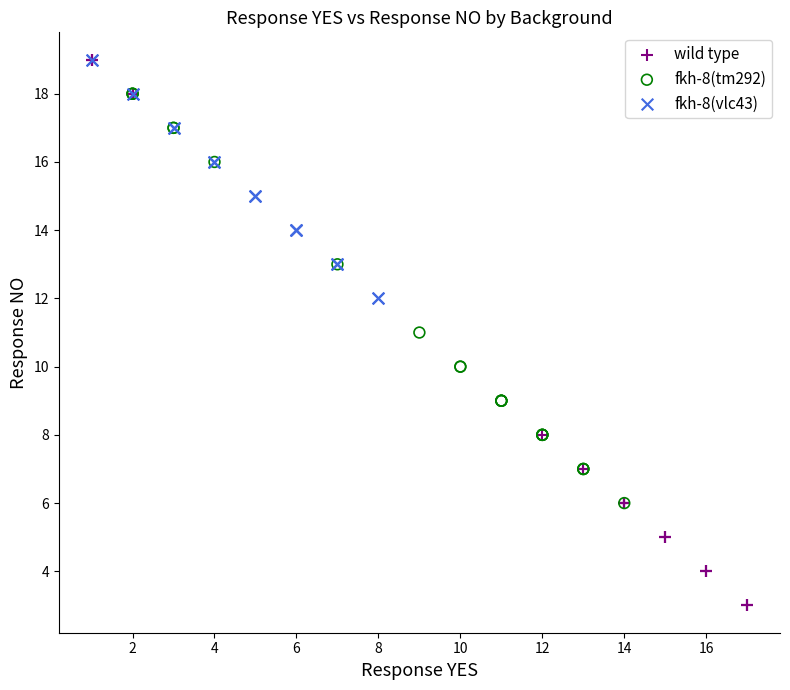

What are all the series names shown in the legend?

wild type, fkh-8(tm292), fkh-8(vlc43)